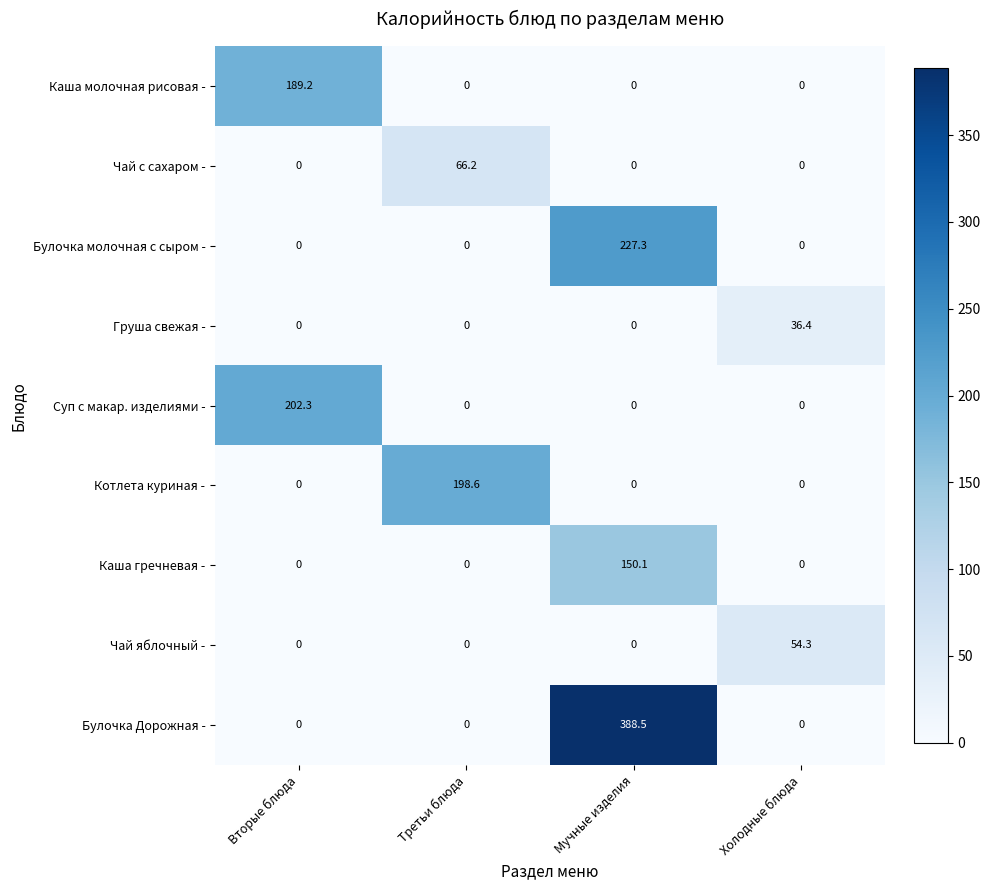

The value of Каша гречневая - at Холодные блюда is 49.0. True or false?

False